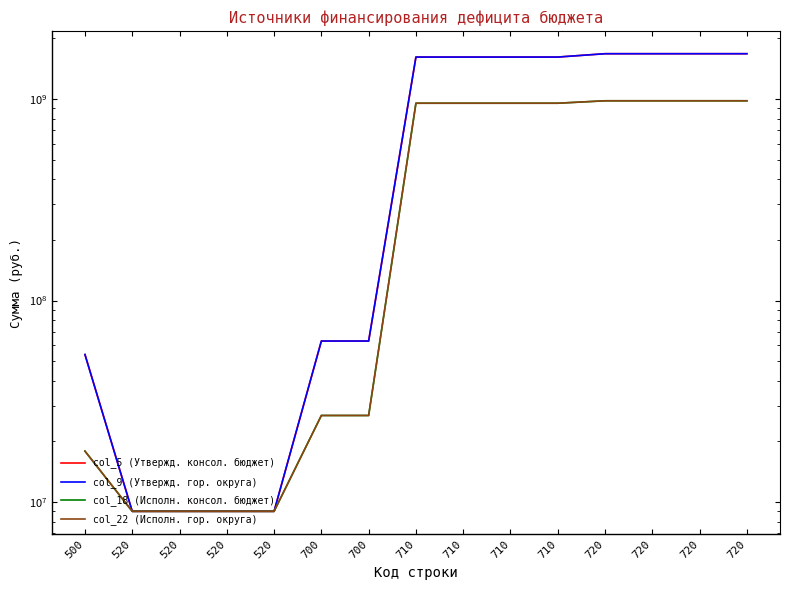

Is this an area chart (filled region under the line)?

No